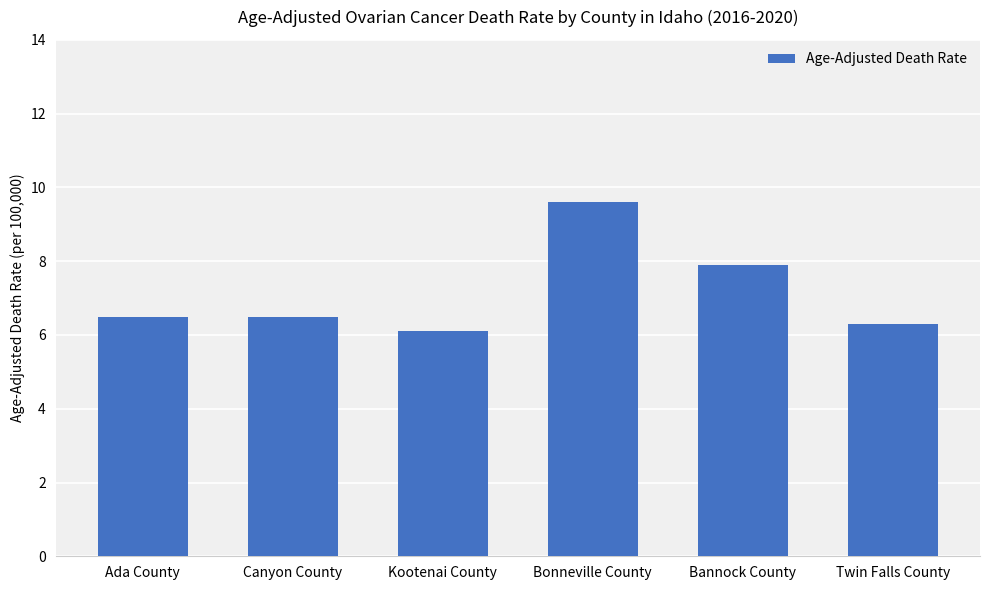

What is the value of the 3rd bar from the left?

6.1